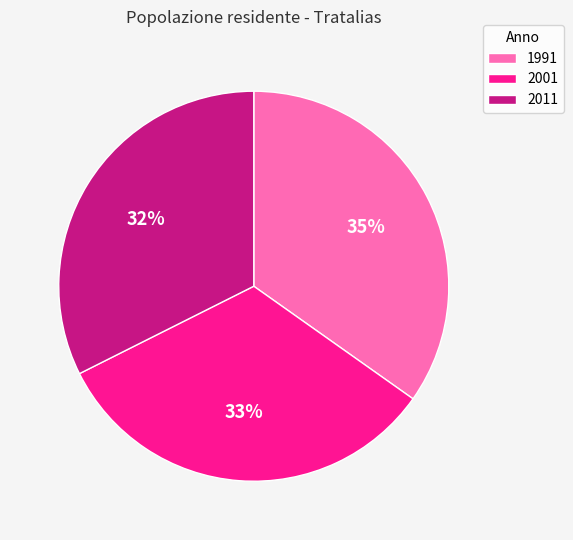

Does 2001 represent more than half of the total?

No